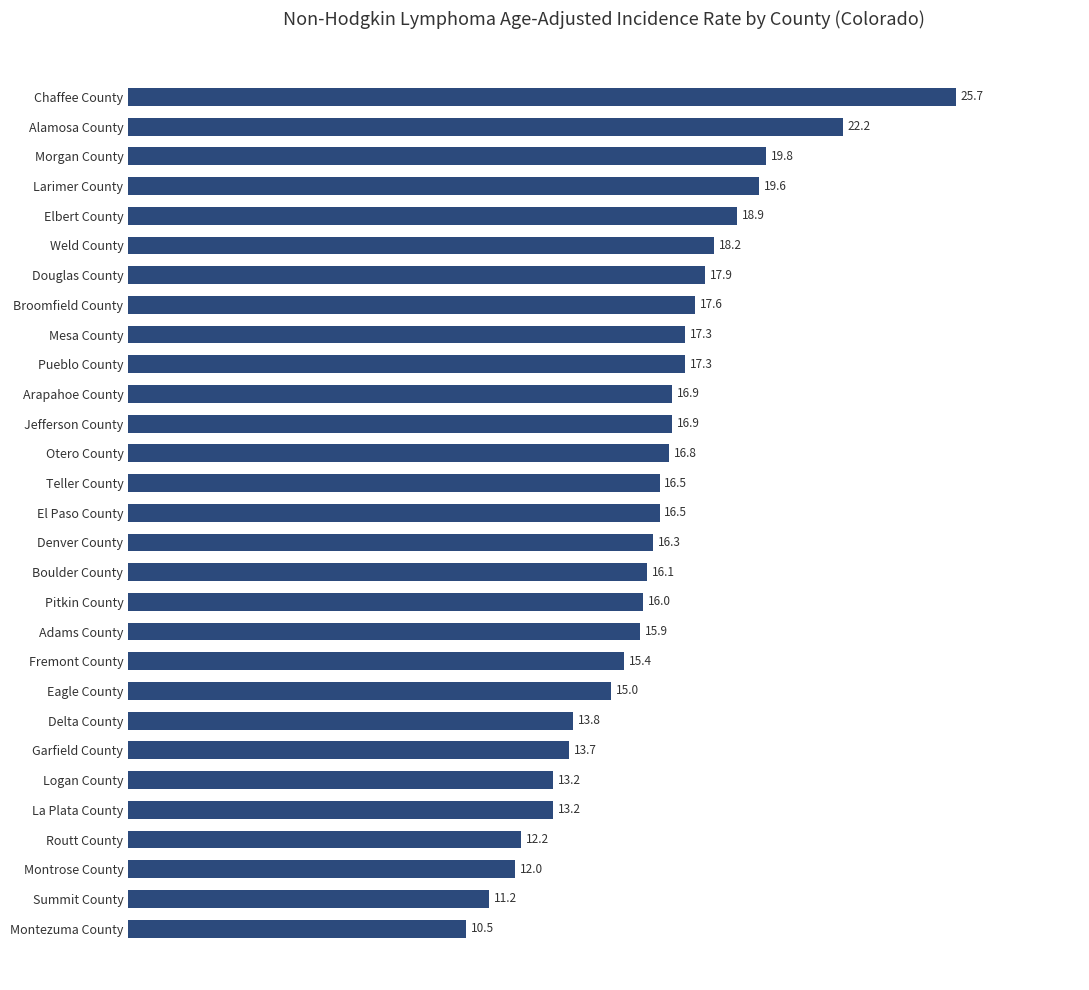

What is the average value?

16.3